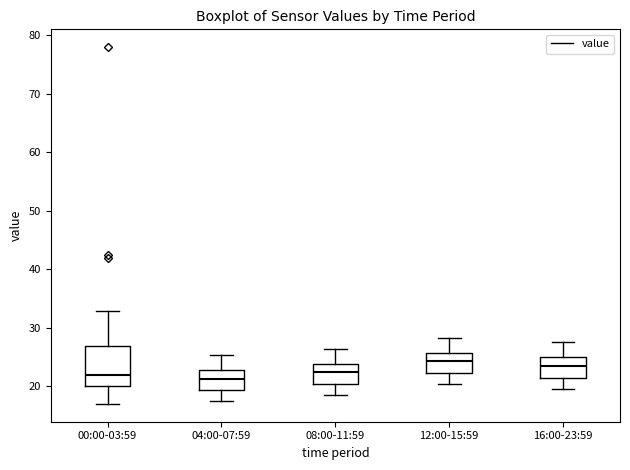

Reading left to right, read every box against the y-axis: the position of its median line, the range the box covers, and the ends of its whiskers. The values are not printed on the chart, so give them approximately, as read against the axis.

00:00-03:59: median 22, box 20 to 27, whiskers 17 to 33
04:00-07:59: median 21, box 19 to 23, whiskers 18 to 25
08:00-11:59: median 22, box 20 to 24, whiskers 19 to 26
12:00-15:59: median 24, box 22 to 26, whiskers 20 to 28
16:00-23:59: median 23, box 21 to 25, whiskers 20 to 28